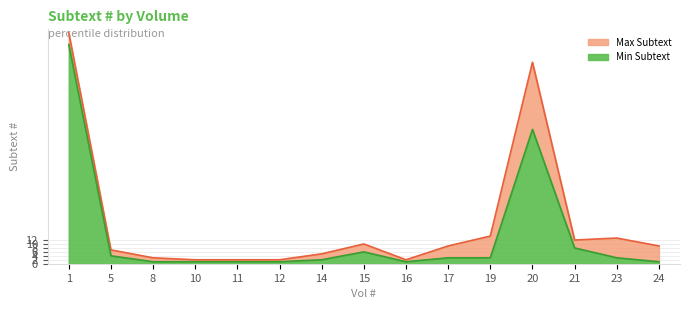

At which category does Min Subtext reach its first local valley?

16